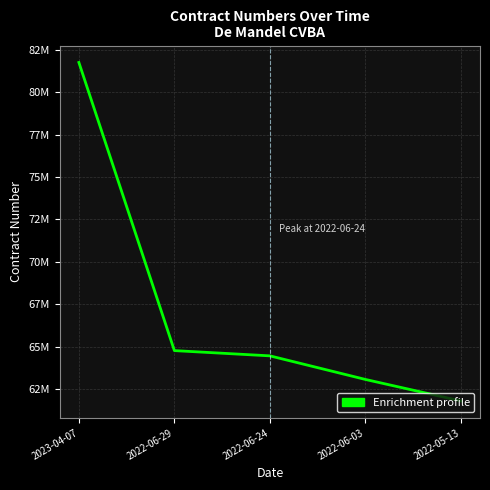

Does the chart display data point markers on the line(s)?

No